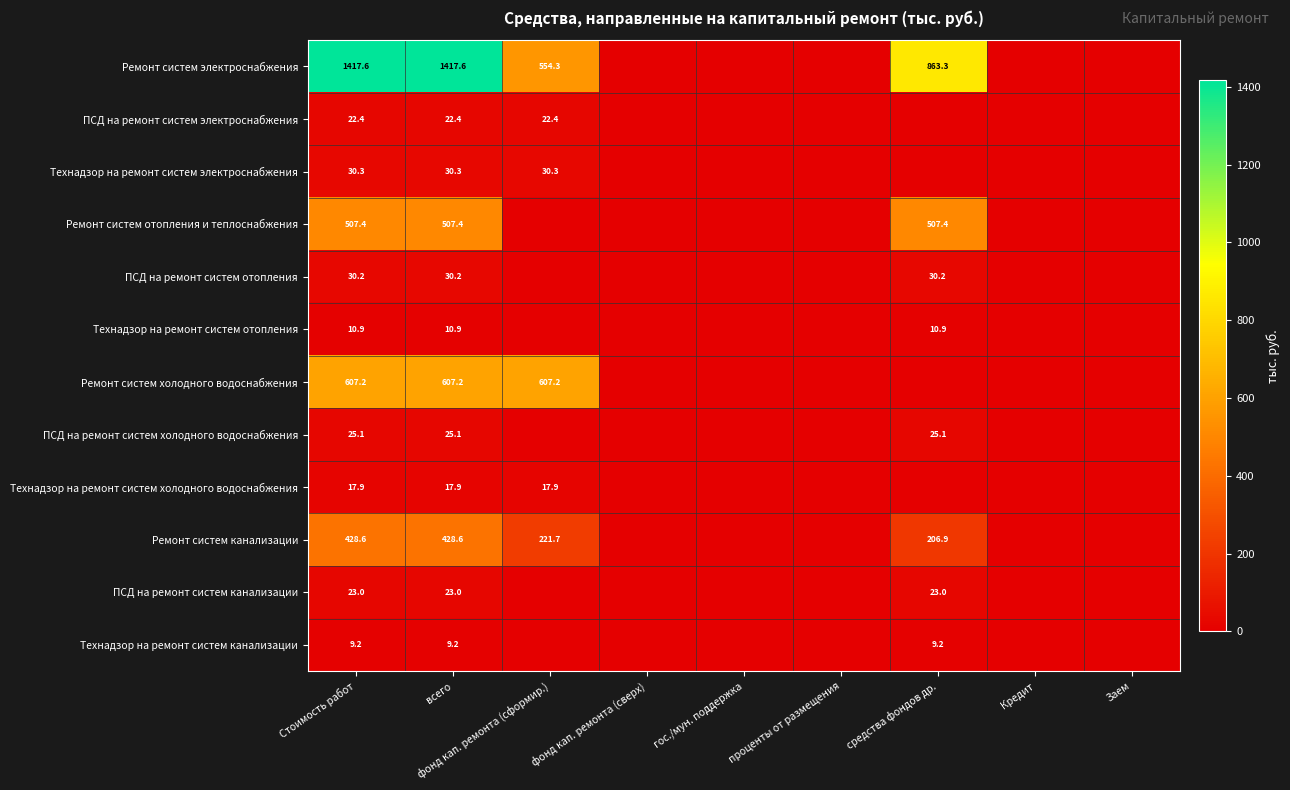

Is it true that Ремонт систем канализации equals 186.6 at всего?

False